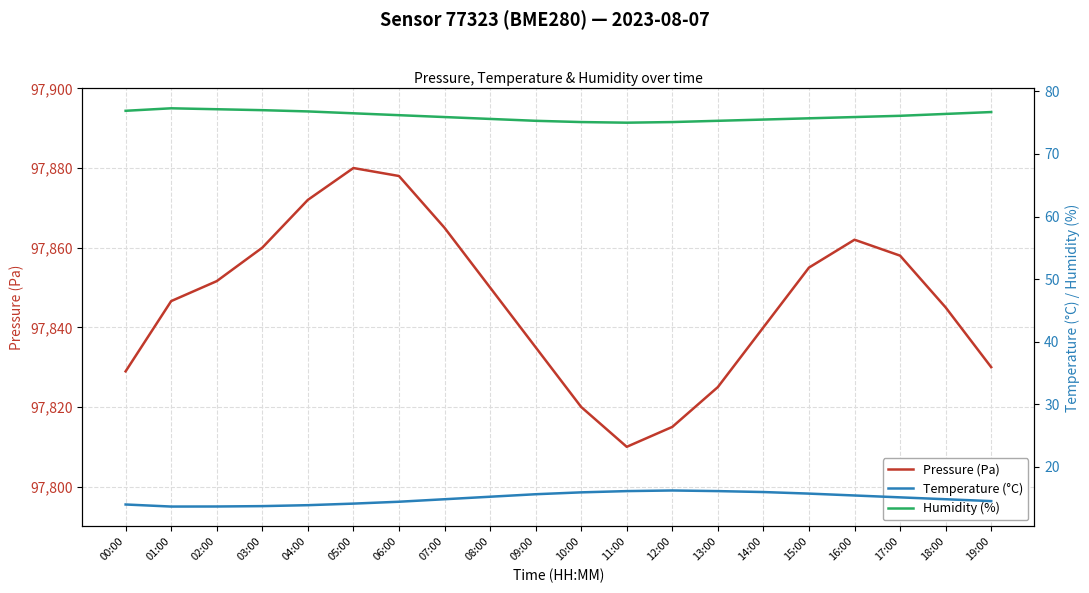

Which series has the largest total across all categories?

Pressure (Pa)